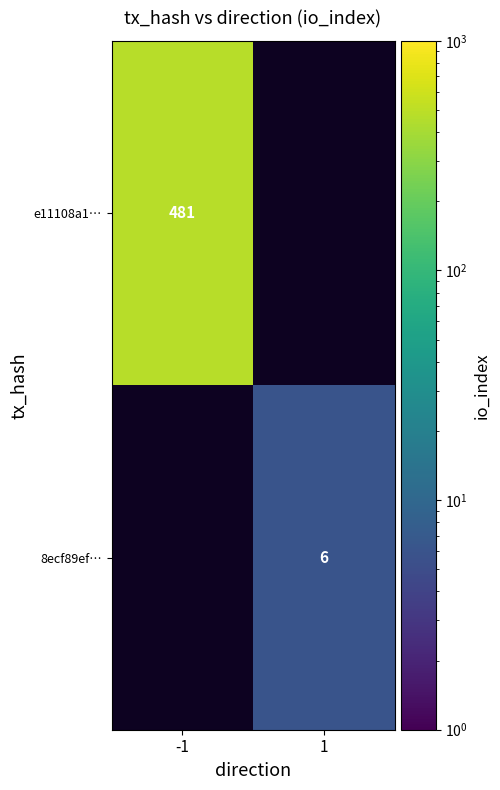

Is it true that e11108a1… equals 199 at -1?

False